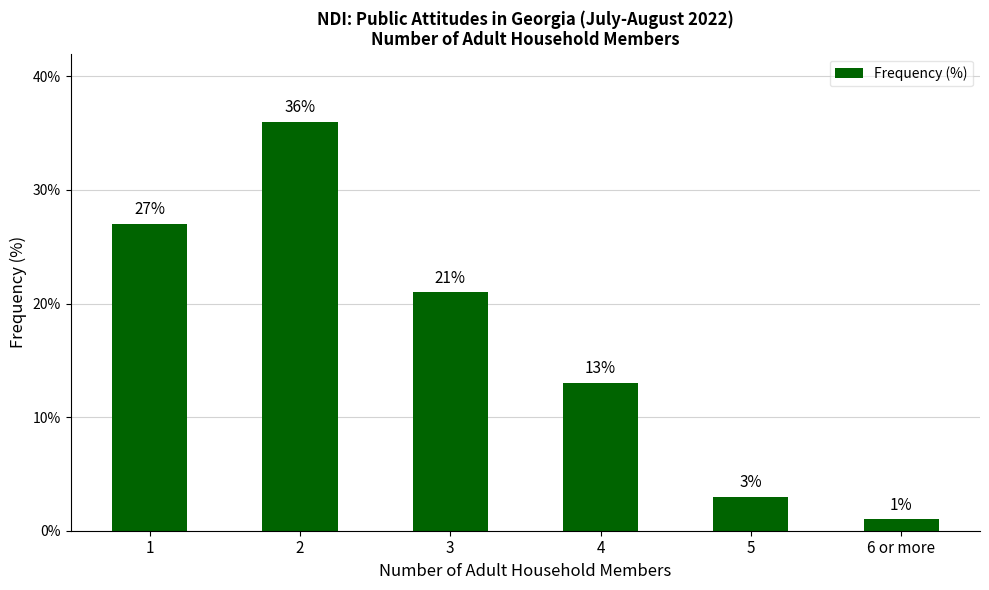

Reading left to right, extract all data points from this chart.

1=27	2=36	3=21	4=13	5=3	6 or more=1